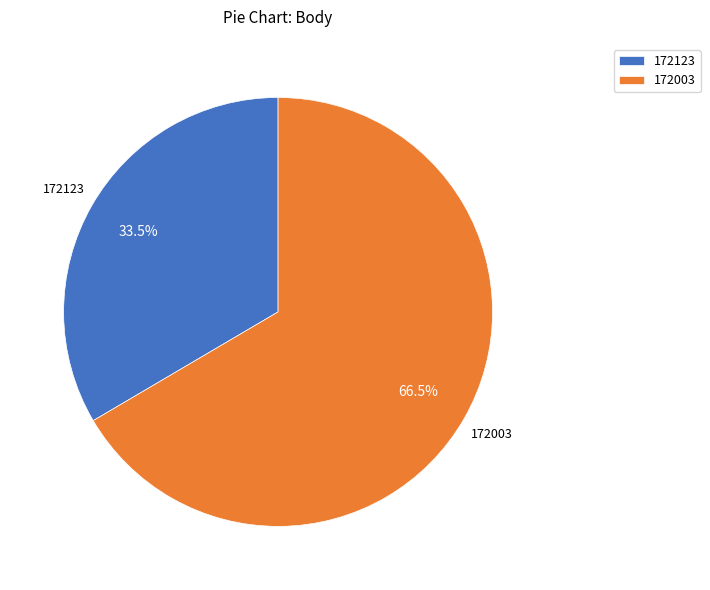

To the nearest percent, what is the difference between the 172123 and 172003 slice percentages?

33%